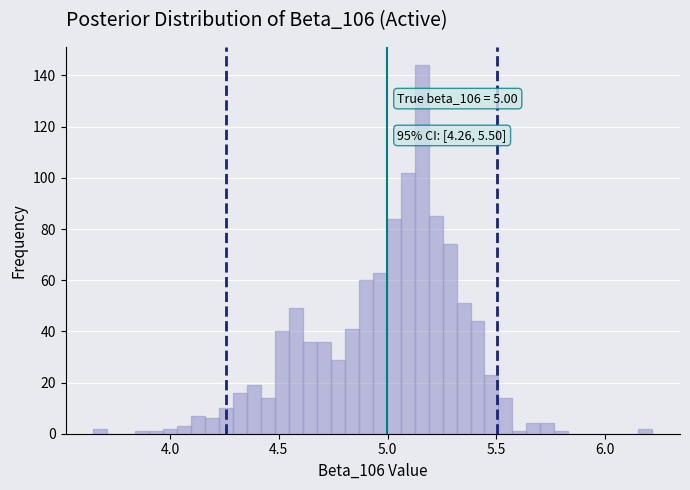

Around what value on the x-axis is the tallest bar? Give the approximate position of its centre, as read against the axis.

5.15